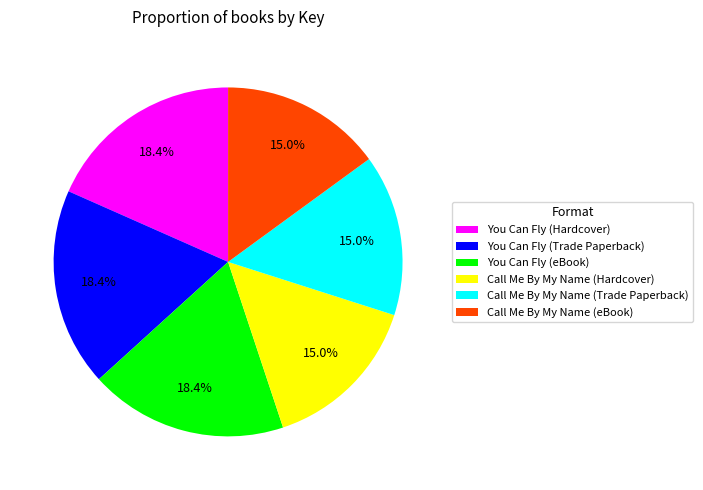

What portion of the pie excludes You Can Fly (Trade Paperback)?

81.6%